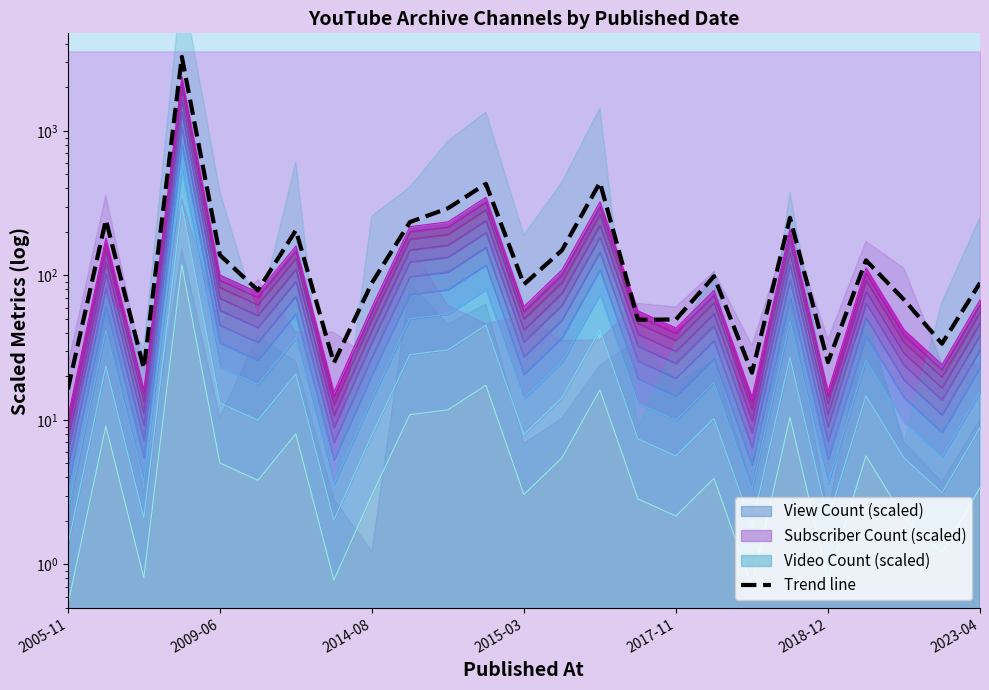

How many values exceed 88?

14